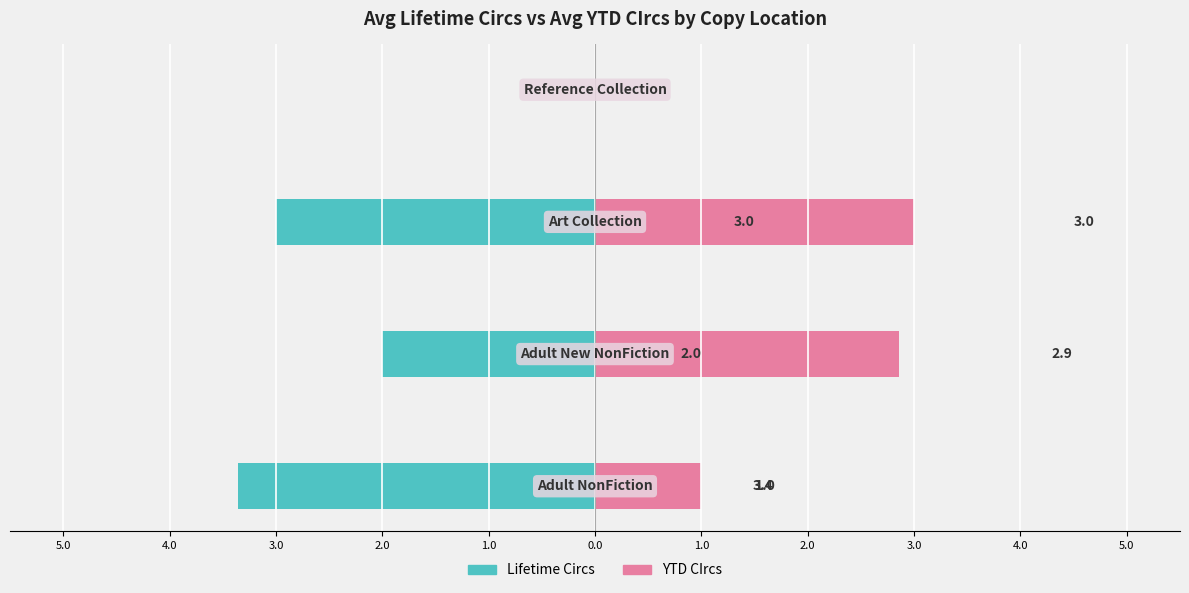

What is the highest value of the YTD CIrcs series?

3.0